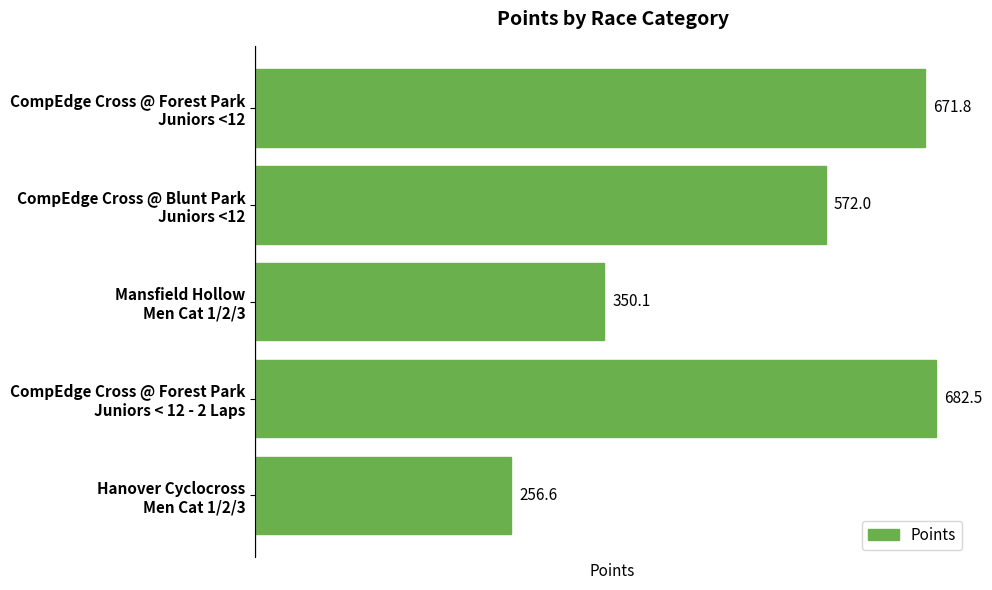

What is the difference between the maximum and minimum values?

425.9